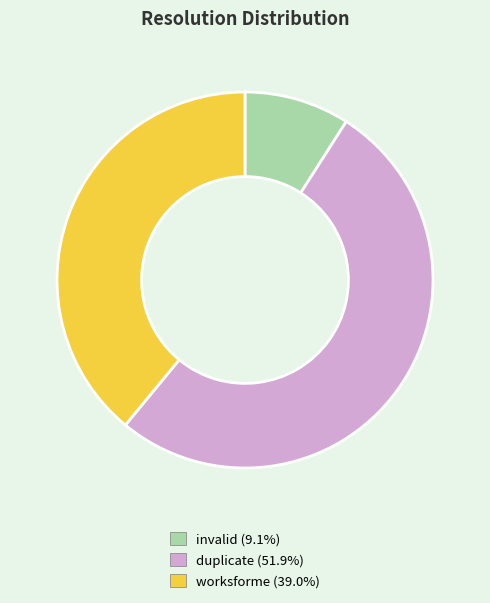

Rank the categories by value from lowest to highest.

invalid, worksforme, duplicate